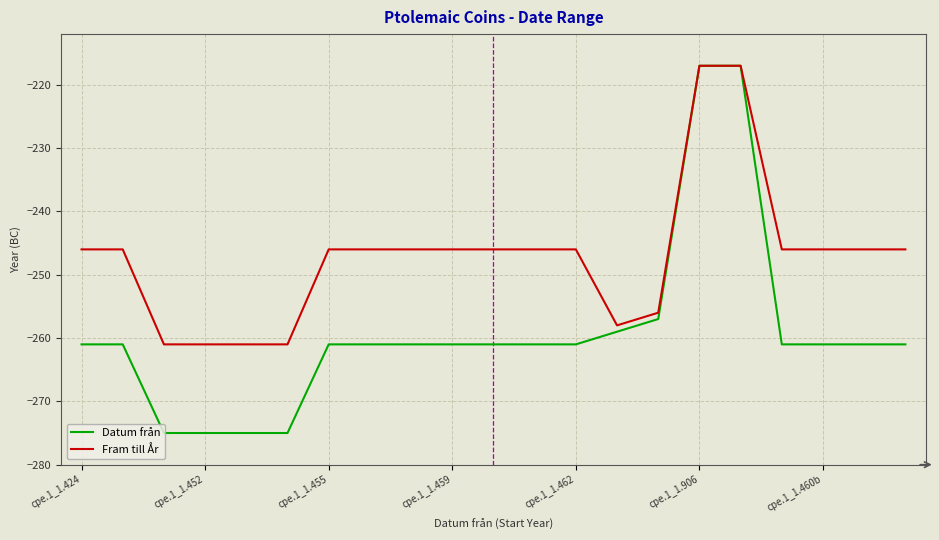

Rank the series by their average value, from highest to lowest.

Fram till År, Datum från